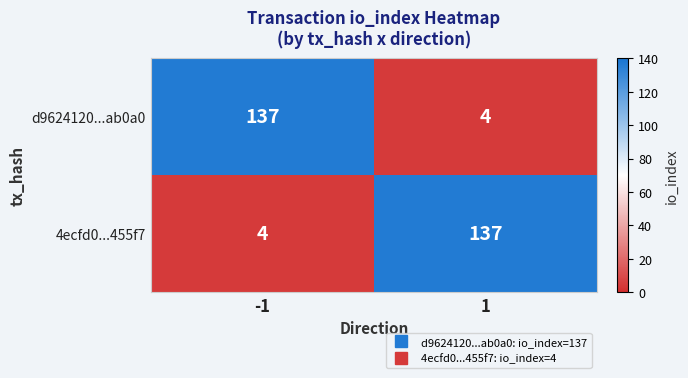

Is it true that 4ecfd0...455f7 equals 4 at -1?

True